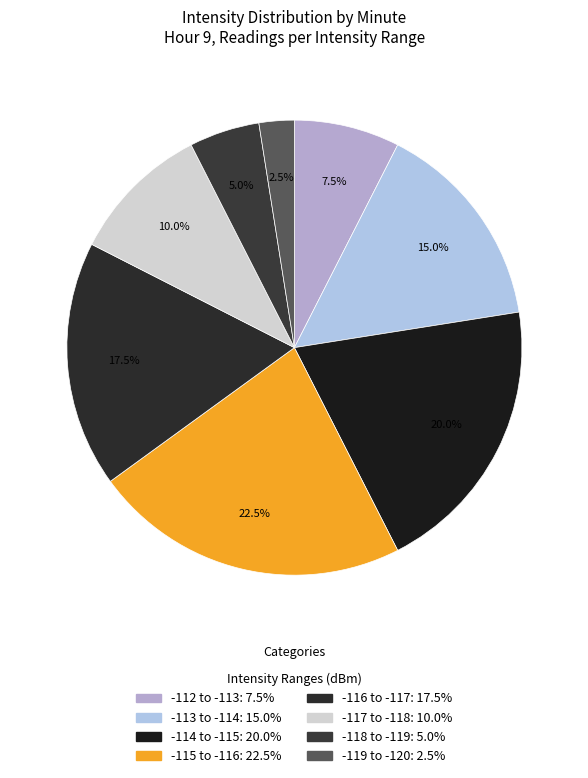

How many segments does this pie chart have?

8